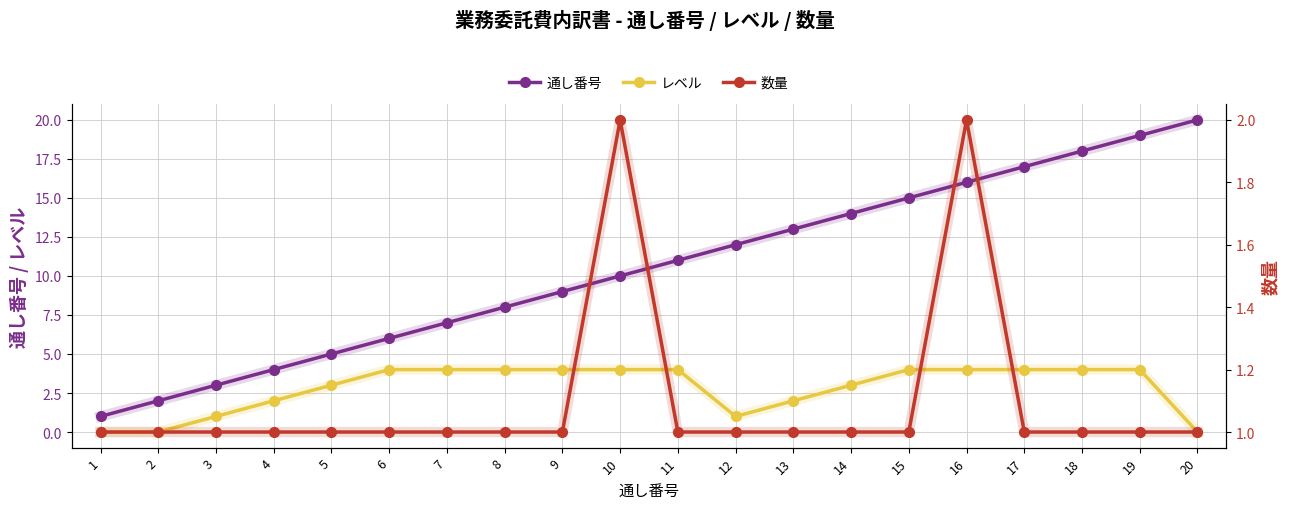

What is the total value across all series at 18?

23